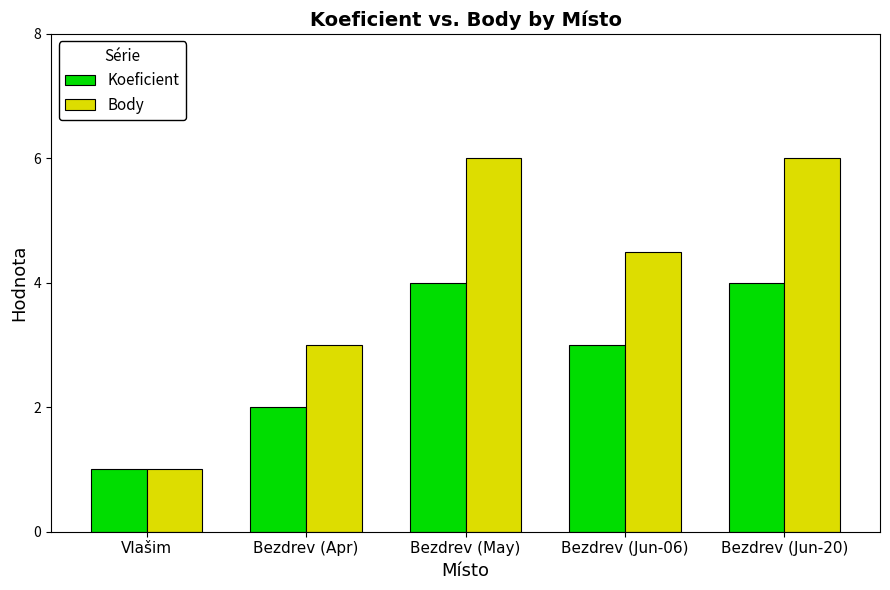

Reading left to right, extract all data points from this chart.

Koeficient: Vlašim=1.0	Bezdrev (Apr)=2.0	Bezdrev (May)=4.0	Bezdrev (Jun-06)=3.0	Bezdrev (Jun-20)=4.0
Body: Vlašim=1.0	Bezdrev (Apr)=3.0	Bezdrev (May)=6.0	Bezdrev (Jun-06)=4.5	Bezdrev (Jun-20)=6.0